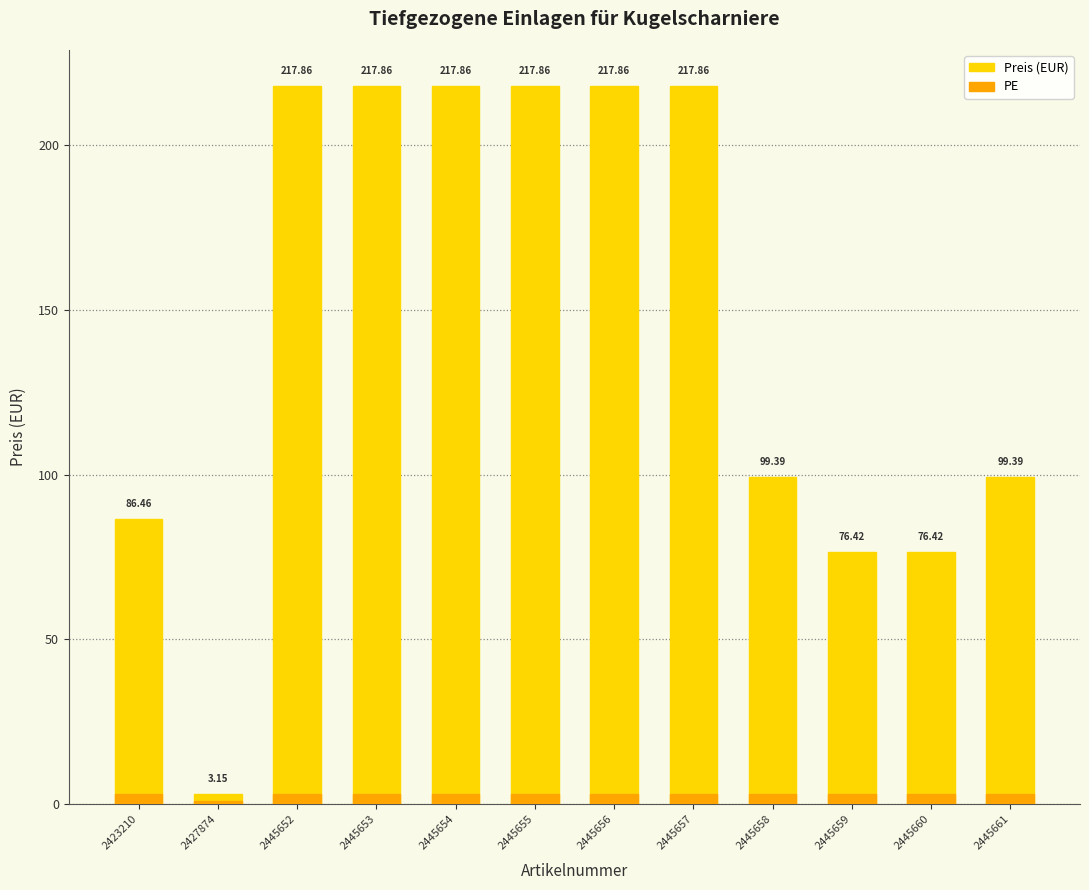

What is the highest value of the Preis (EUR) series?

217.9